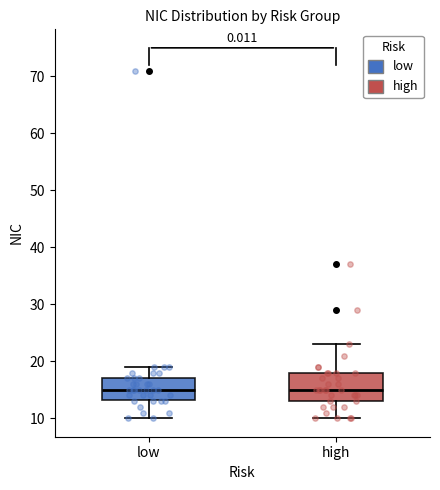

Reading left to right, read every box against the y-axis: the position of its median line, the range the box covers, and the ends of its whiskers. The values are not printed on the chart, so give them approximately, as read against the axis.

low: median 15, box 13 to 17, whiskers 10 to 19
high: median 15, box 13 to 18, whiskers 10 to 23